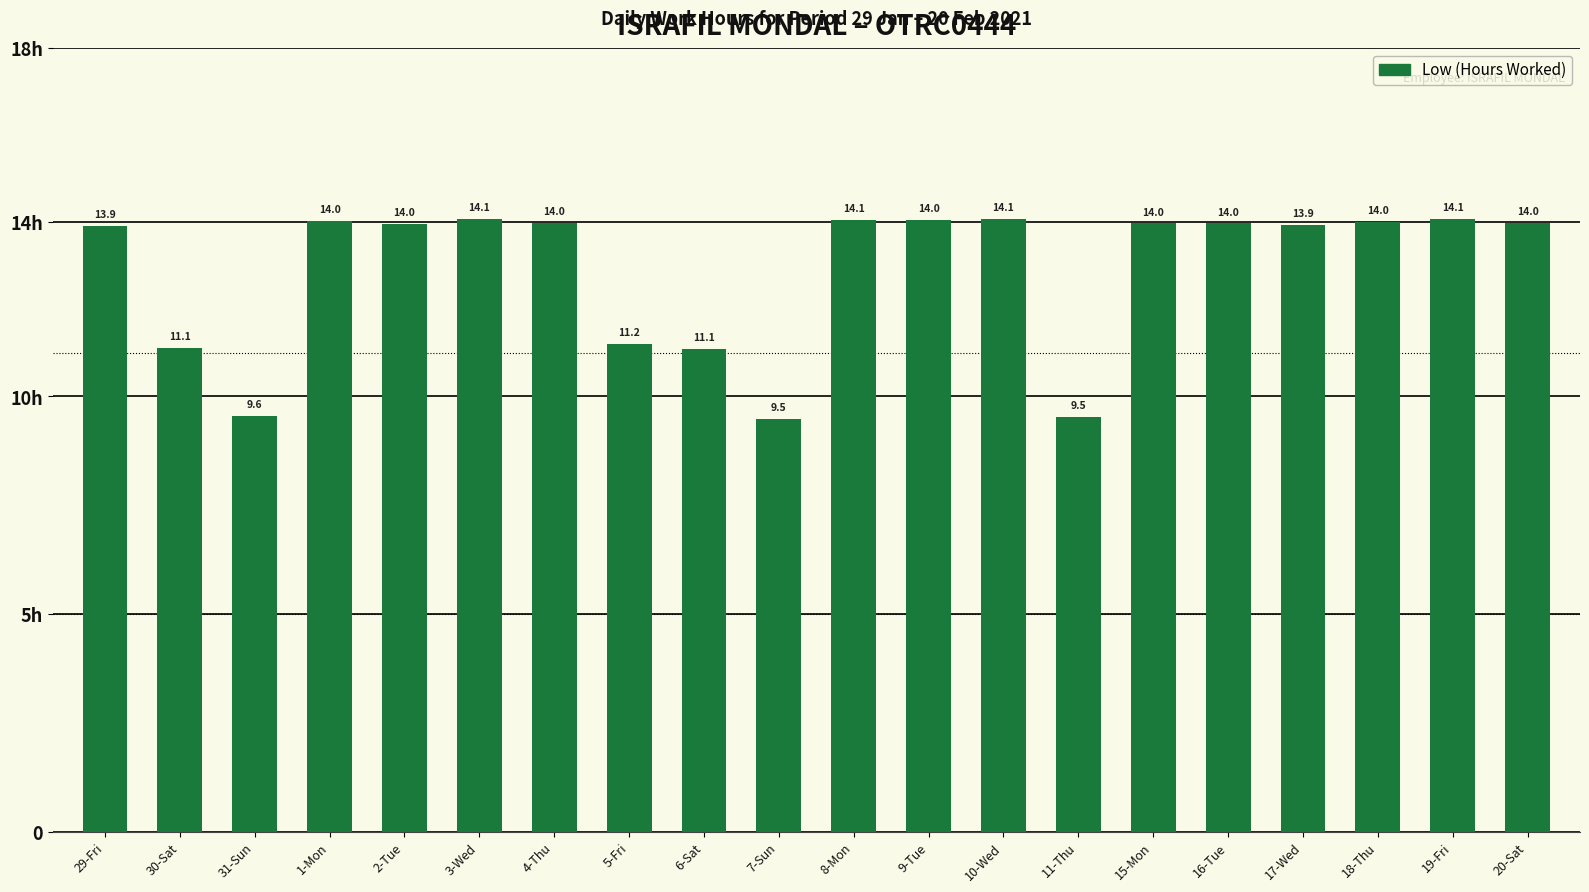

What is the sum of all values?

258.0